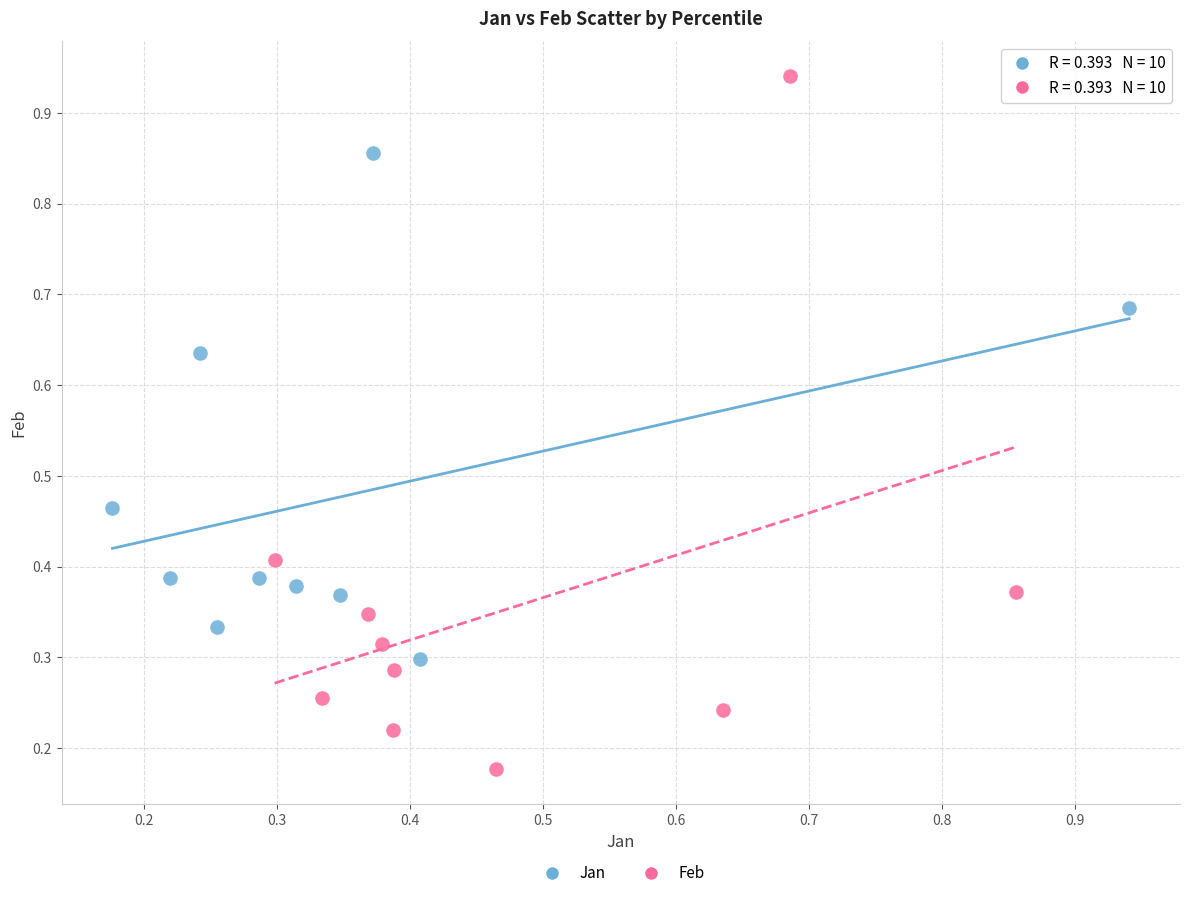

Which series has the widest spread of Y values?

Feb